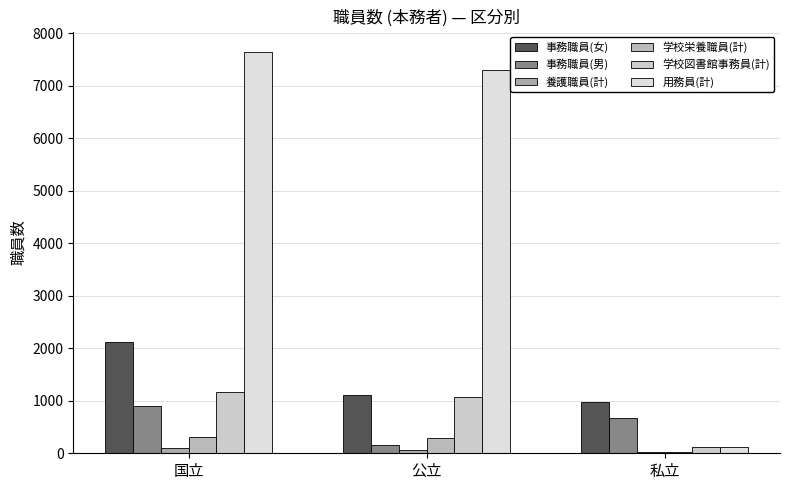

At which label does 事務職員(女) first exceed 1112?

国立